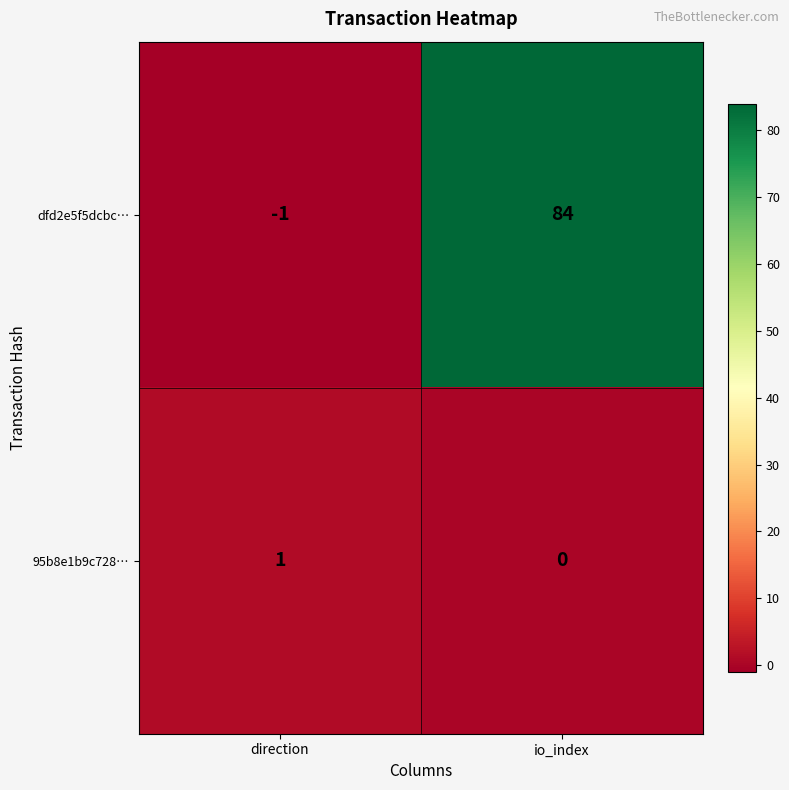

What is the difference between the dfd2e5f5dcbc… values at io_index and direction?

85